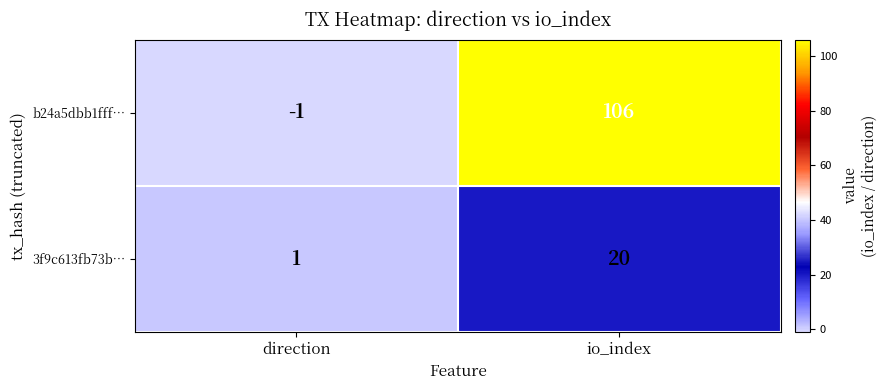

Reading right to left, what are all the values shown in this chart?

b24a5dbb1fff…: 106	-1
3f9c613fb73b…: 20	1